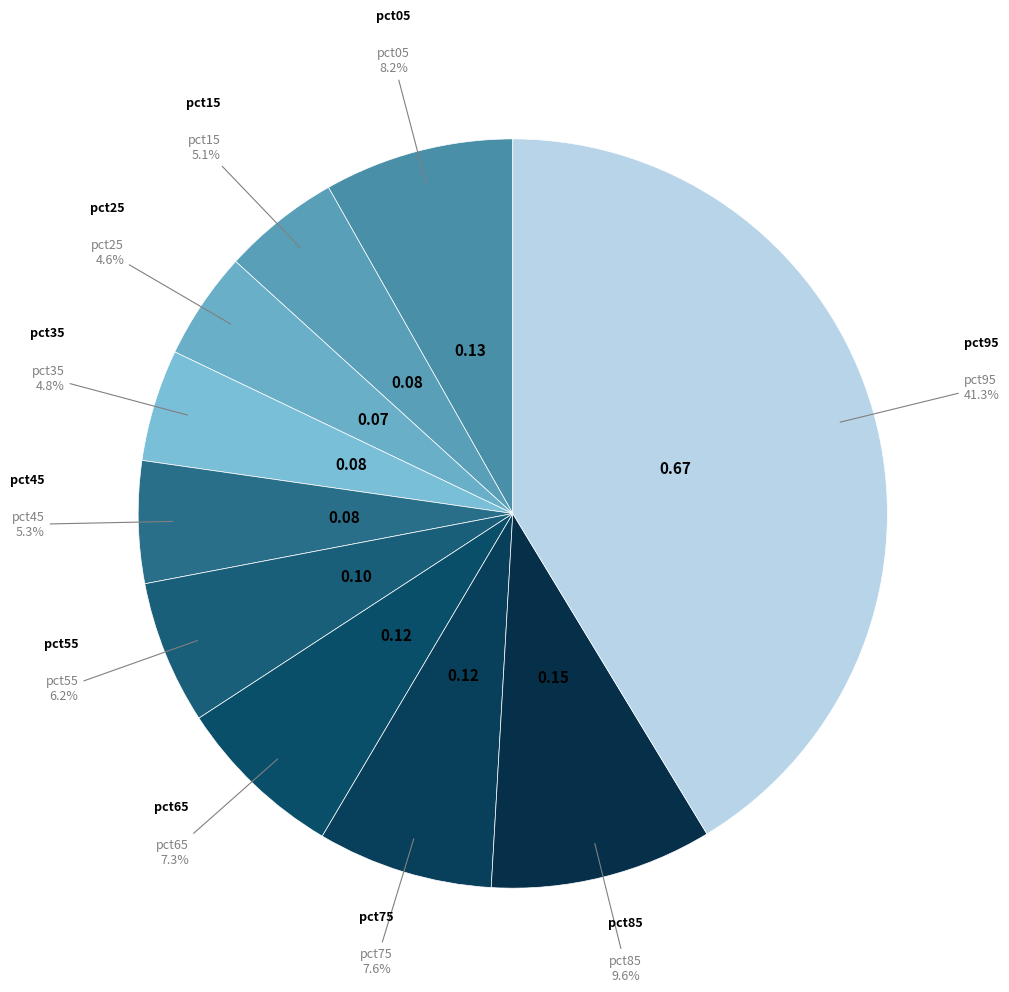

How many segments does this pie chart have?

10